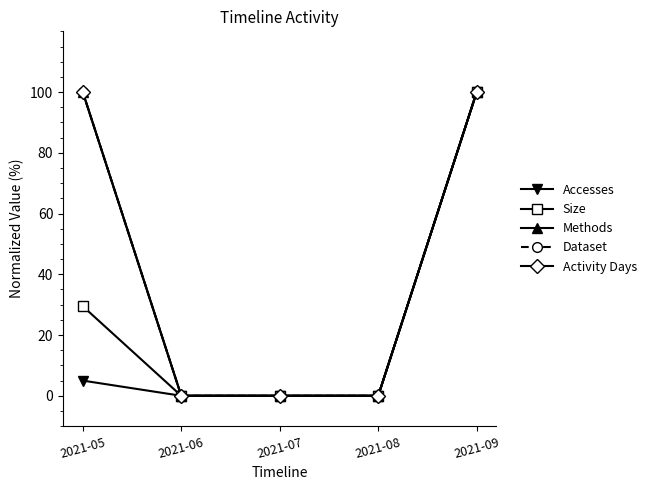

What is the highest value of the Accesses series?

100.0